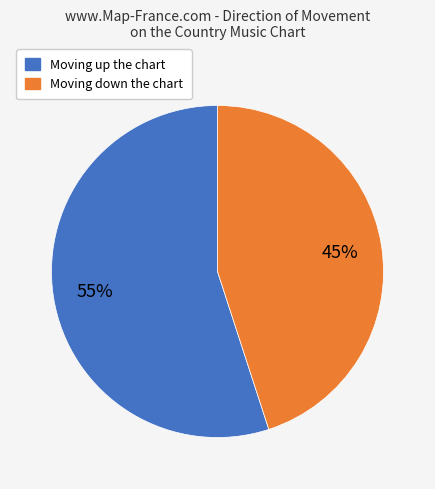

Count the number of slices in the pie.

2